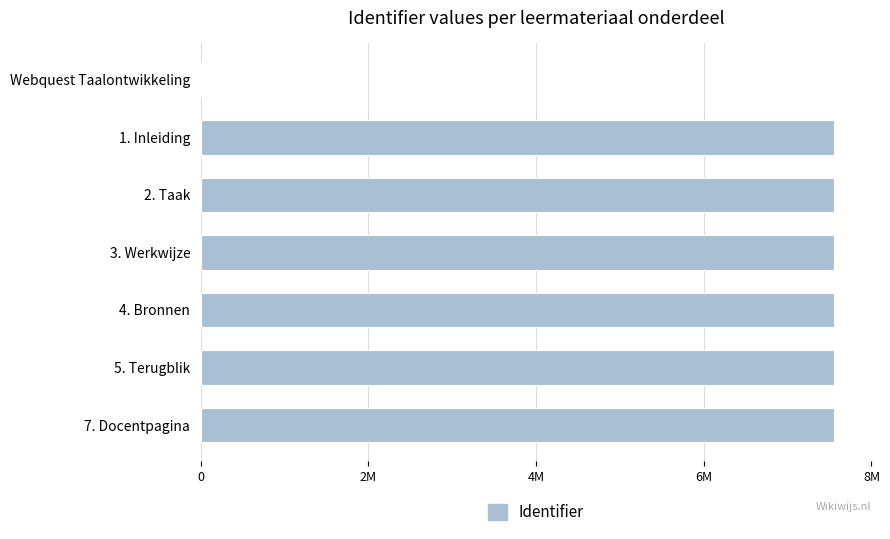

What is the difference between the second highest and minimum values?

7554201